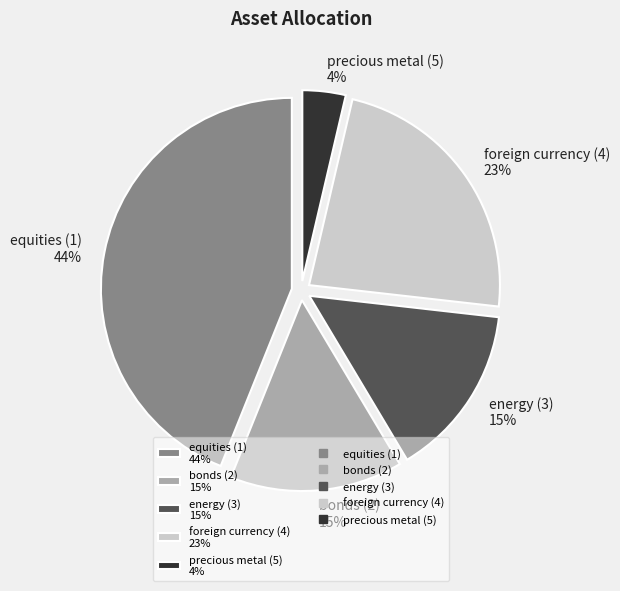

Combined, what portion of the pie is bonds (2) and precious metal (5)?

18.3%